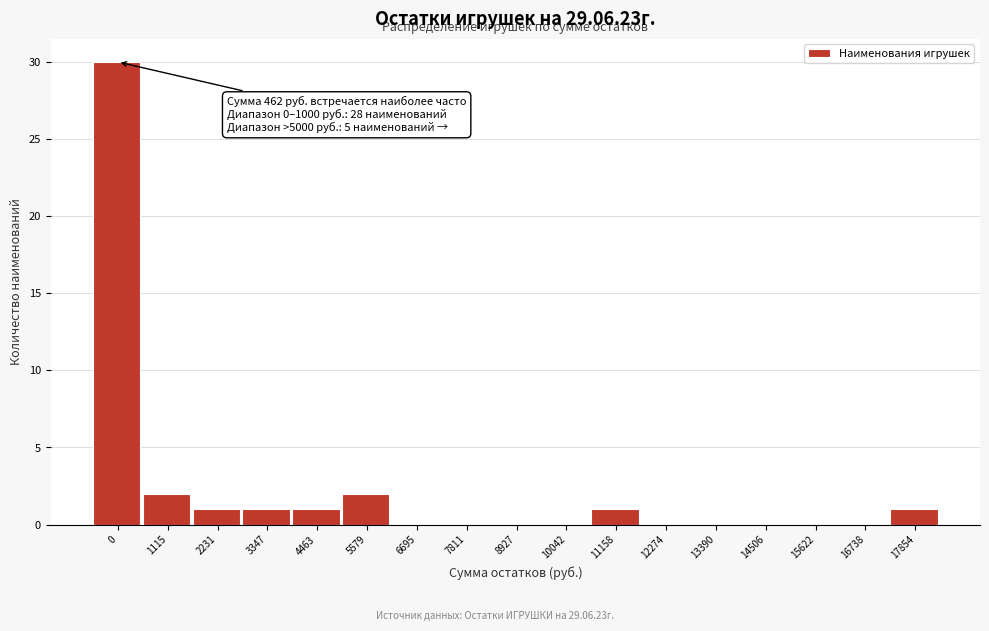

Reading left to right, extract all data points from this chart.

0=30	1115=2	2231=1	3347=1	4463=1	5579=2	6695=0	7811=0	8927=0	10042=0	11158=1	12274=0	13390=0	14506=0	15622=0	16738=0	17854=1